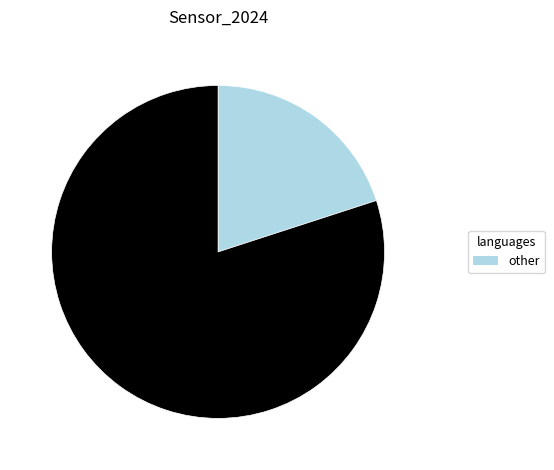

Is there any slice that represents more than half of the pie?

Yes